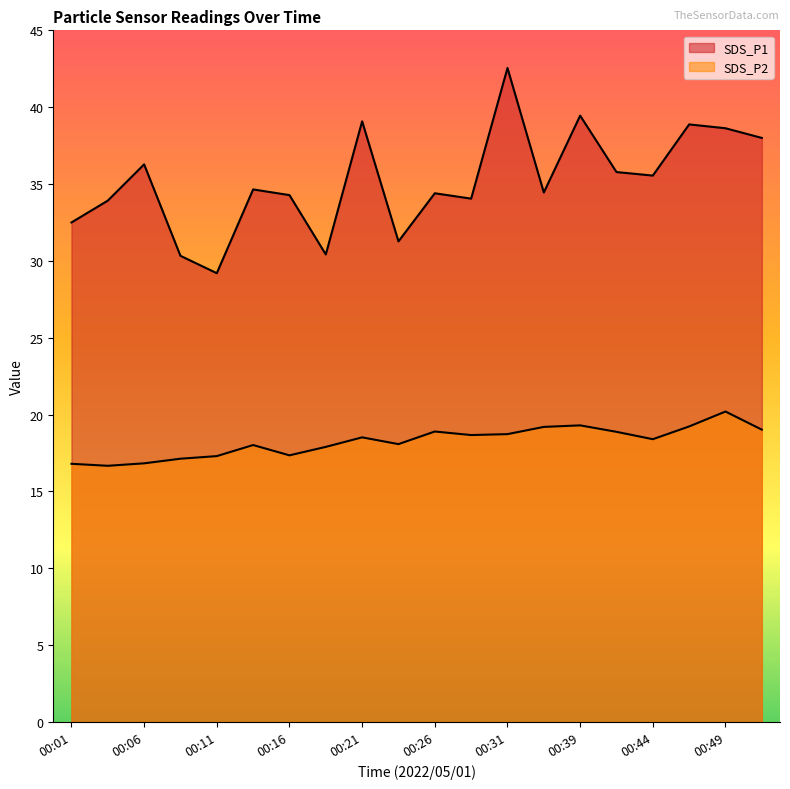

Which category has the highest value across all series?

00:31